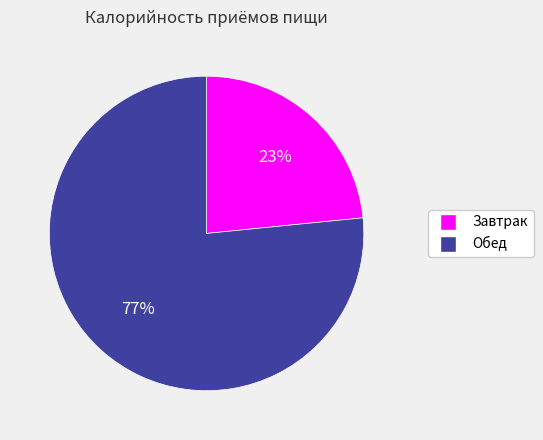

Which category accounts for the majority?

Обед